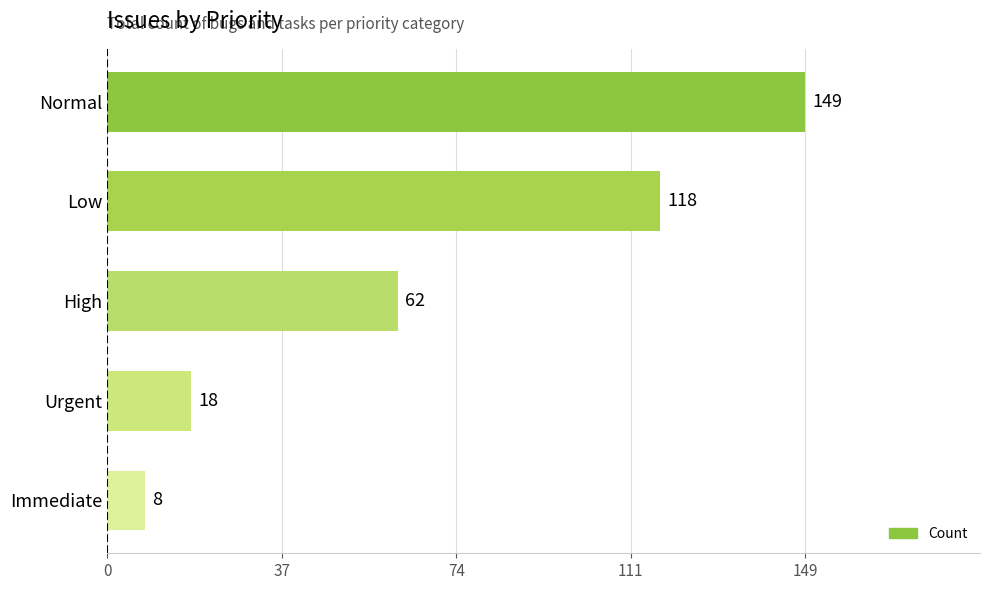

Rank the categories by value from lowest to highest.

Immediate, Urgent, High, Low, Normal